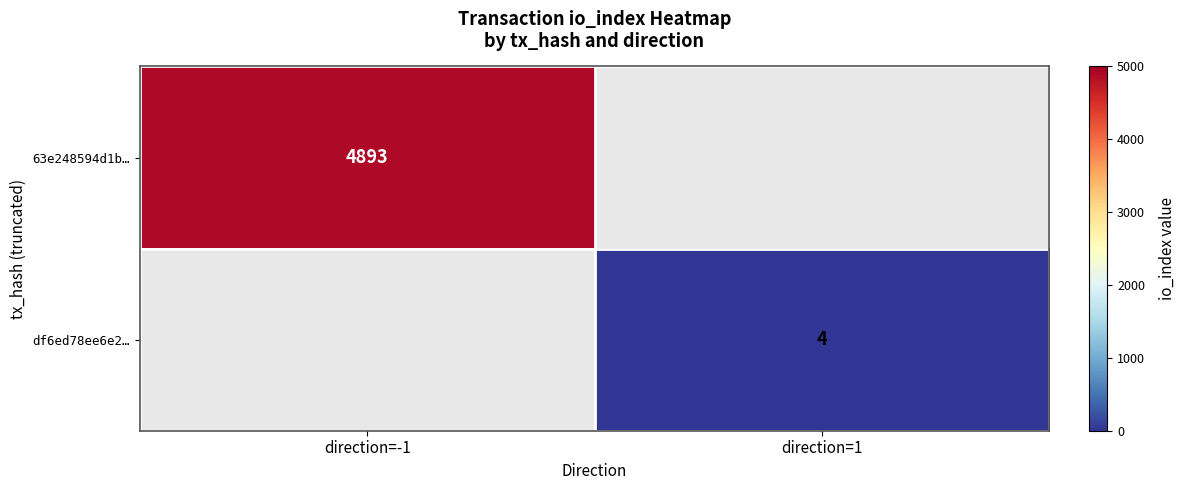

The value of df6ed78ee6e2… at direction=1 is 2. True or false?

False